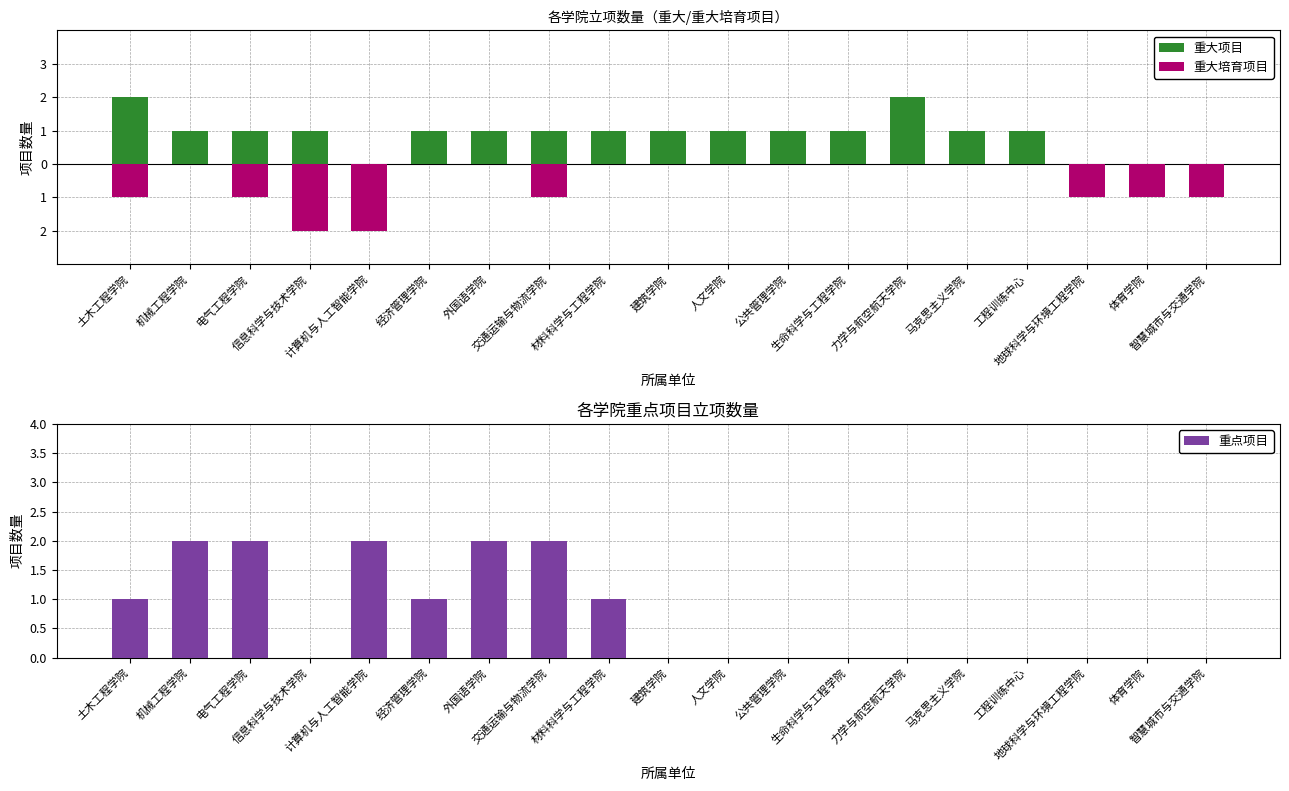

The 重点项目 series shows 2 at 外国语学院. True or false?

True